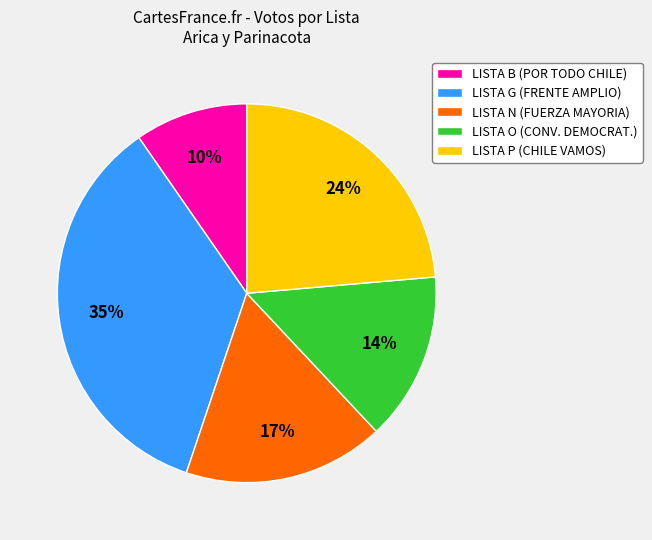

What percentage is the LISTA O (CONV. DEMOCRAT.) slice, to the nearest percent?

14%